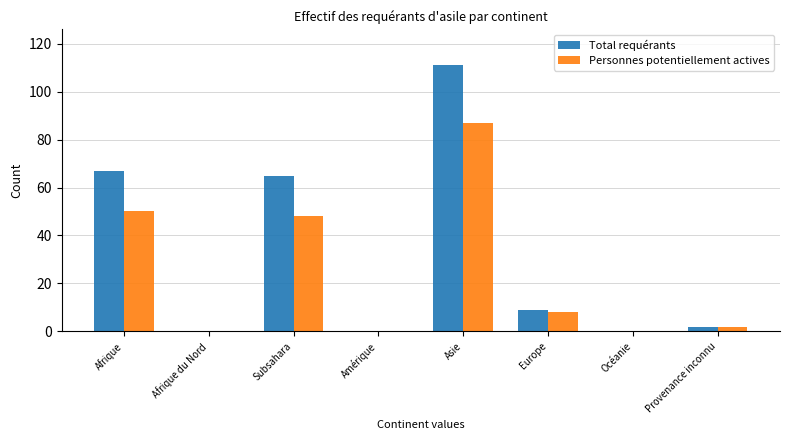

At which label is Personnes potentiellement actives closest to 43?

Subsahara